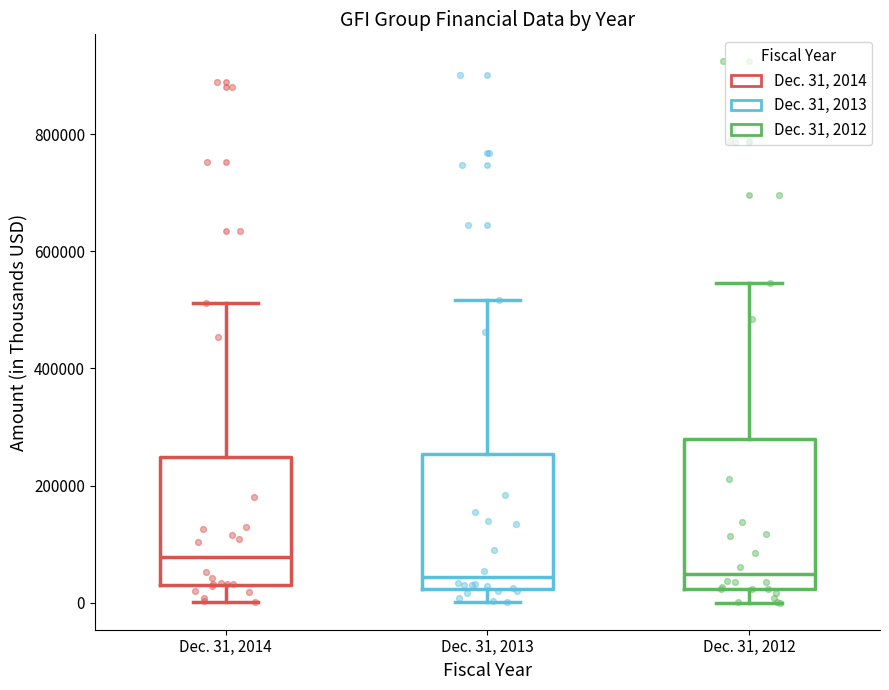

Comparing the boxes themselves (not the whiskers), which one is the tallest?

Dec. 31, 2012